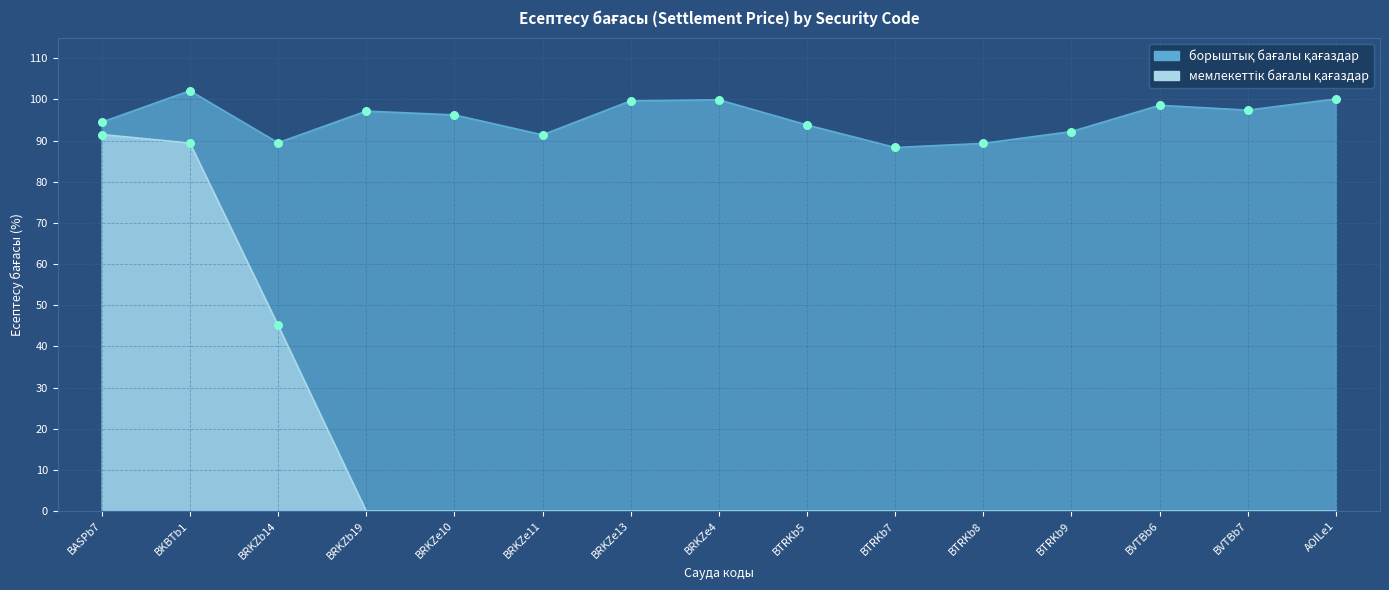

What is the total value across all series at BVTBb6?

98.6